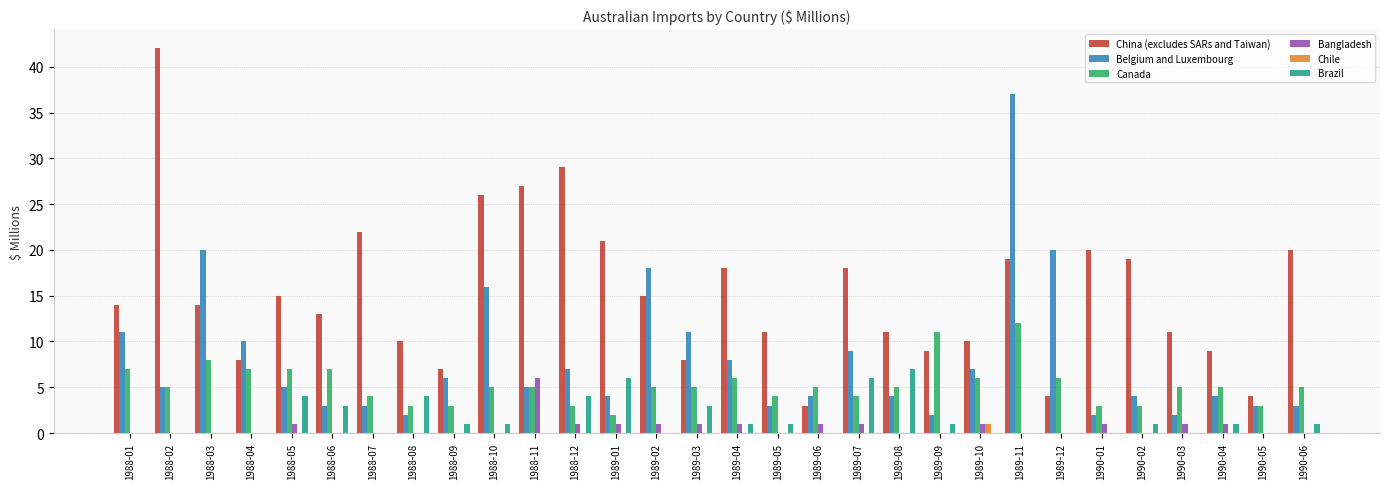

Which label corresponds to the largest value in the chart?

1988-02